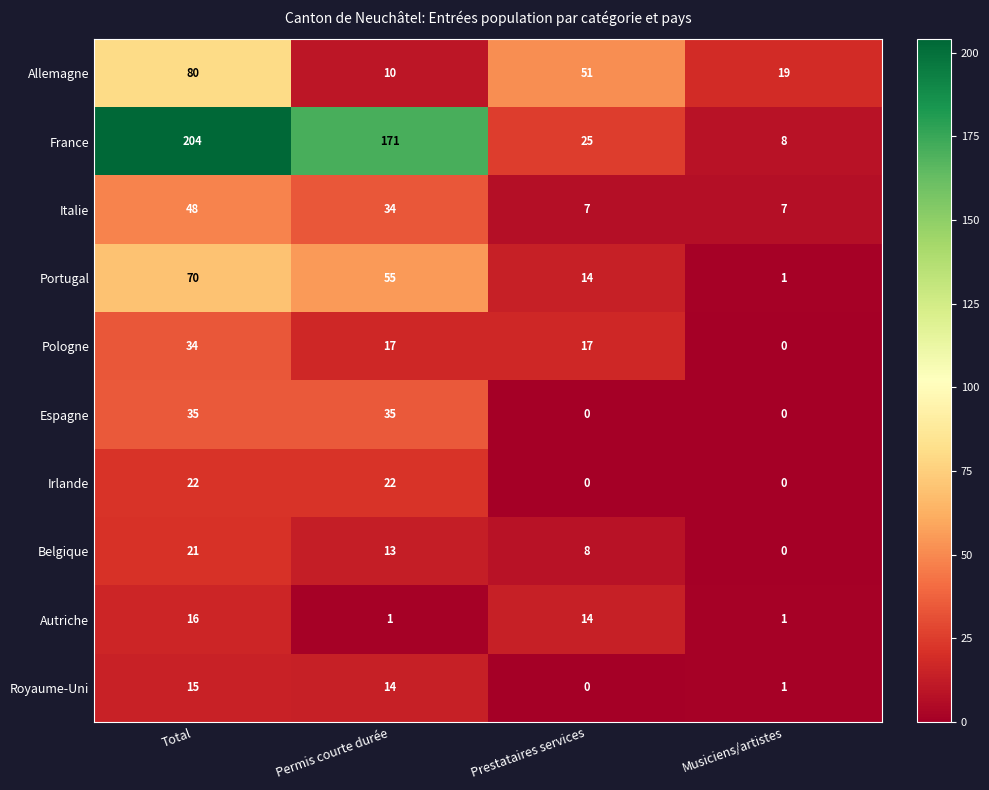

Between Permis courte durée and Prestataires services, which series saw the biggest shift?

France